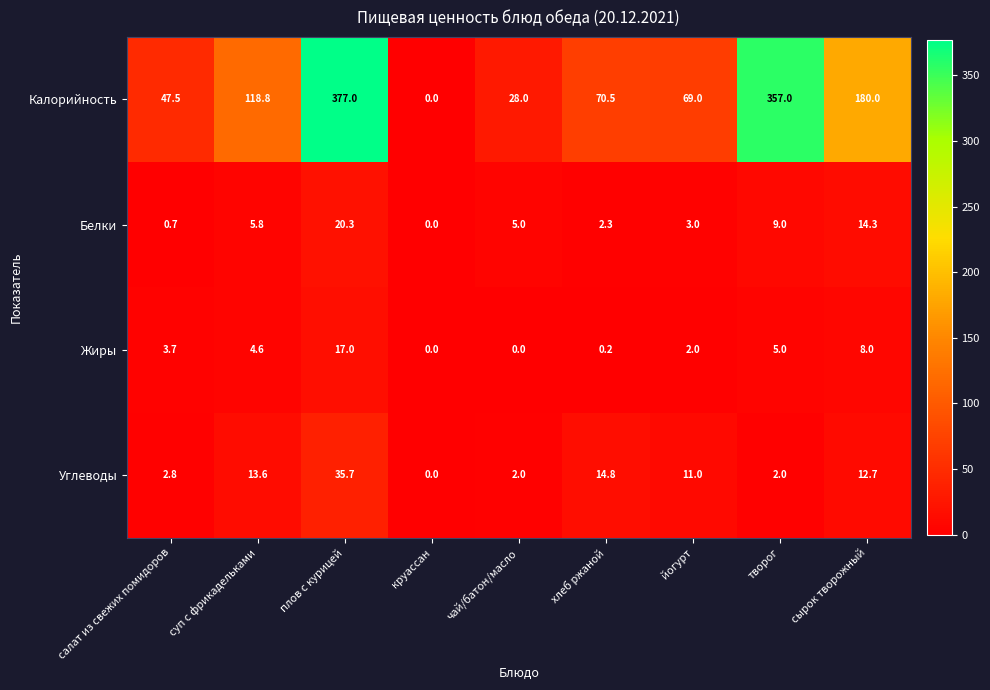

What is the sum of the Белки values at круассан and йогурт?

3.0